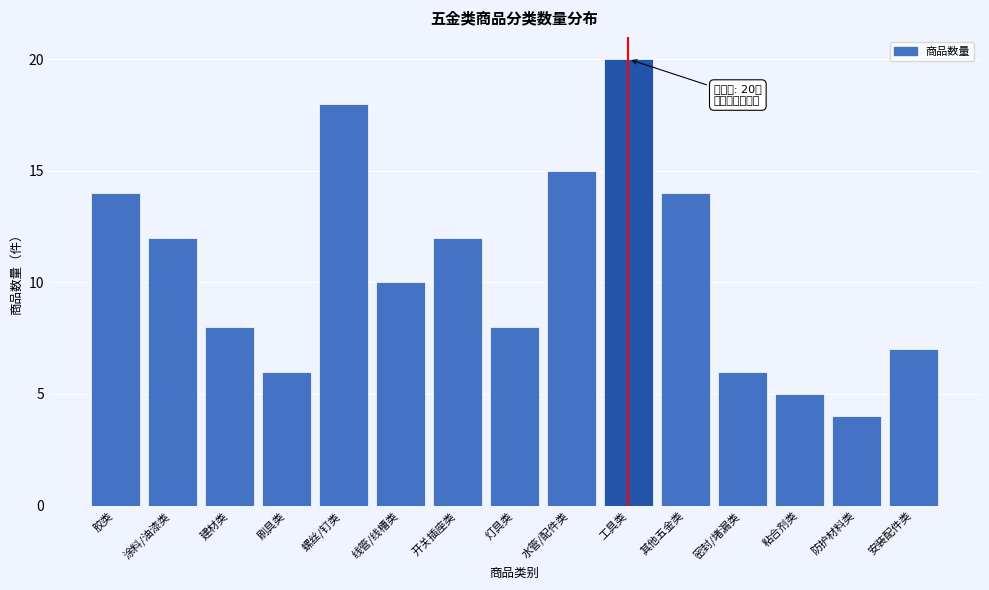

Reading left to right, what are all the values shown in this chart?

14	12	8	6	18	10	12	8	15	20	14	6	5	4	7